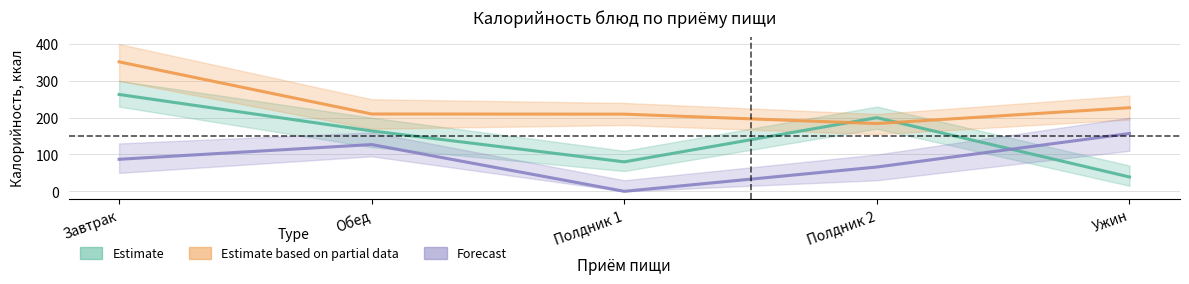

True or false: Forecast and Estimate based on partial data cross at least once.

False